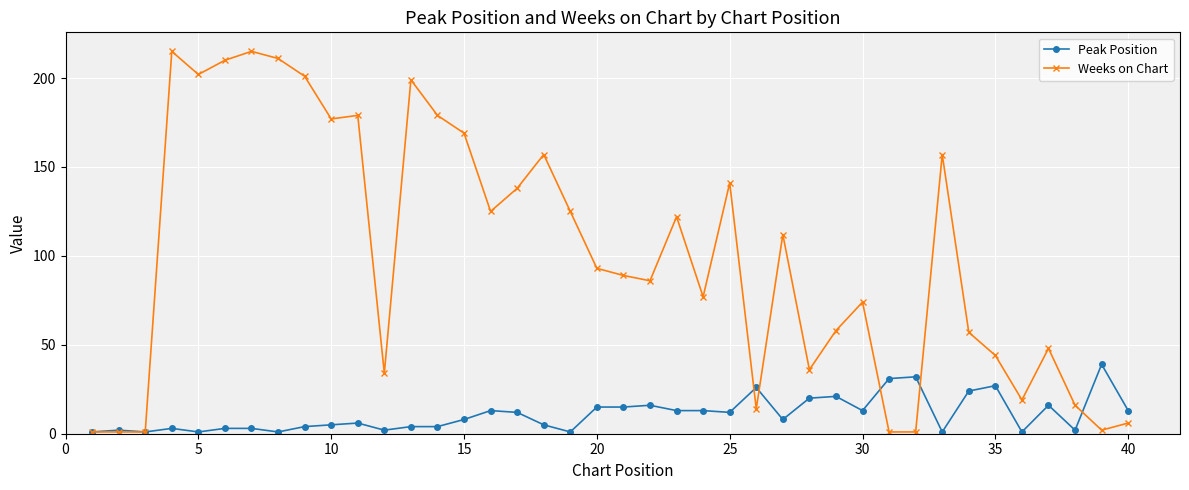

Which series has the largest total across all categories?

Weeks on Chart